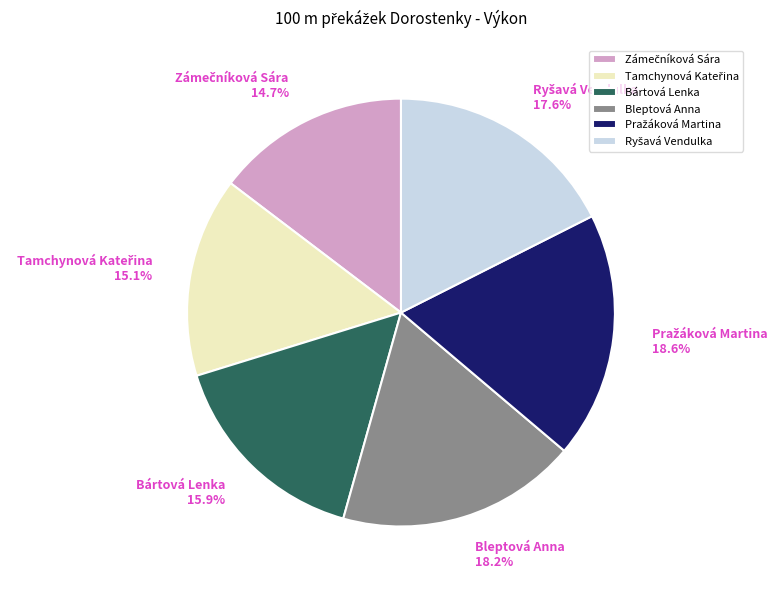

How many segments does this pie chart have?

6